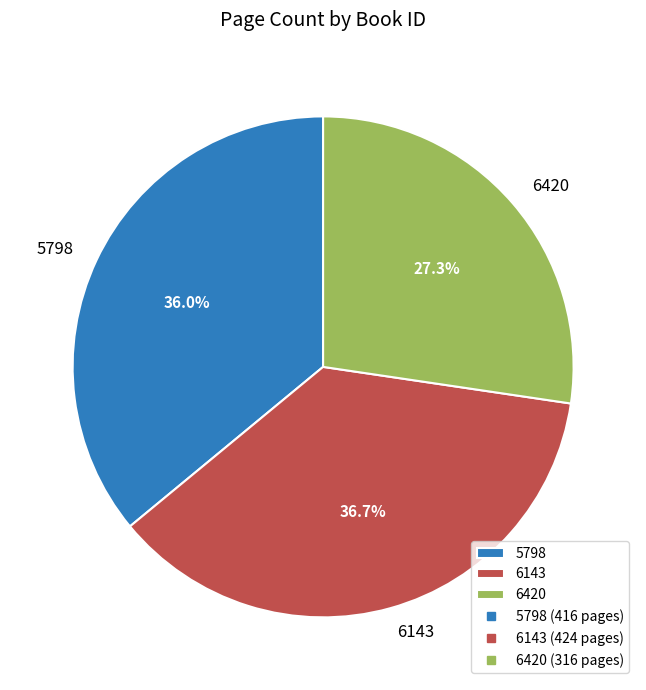

Does 6420 account for over 50% of the chart?

No